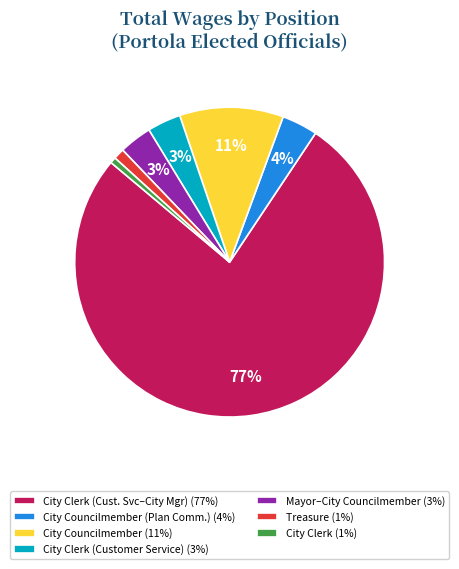

Do Mayor–City Councilmember (3%) and City Clerk (Cust. Svc–City Mgr) (77%) together represent more than half of the pie?

Yes